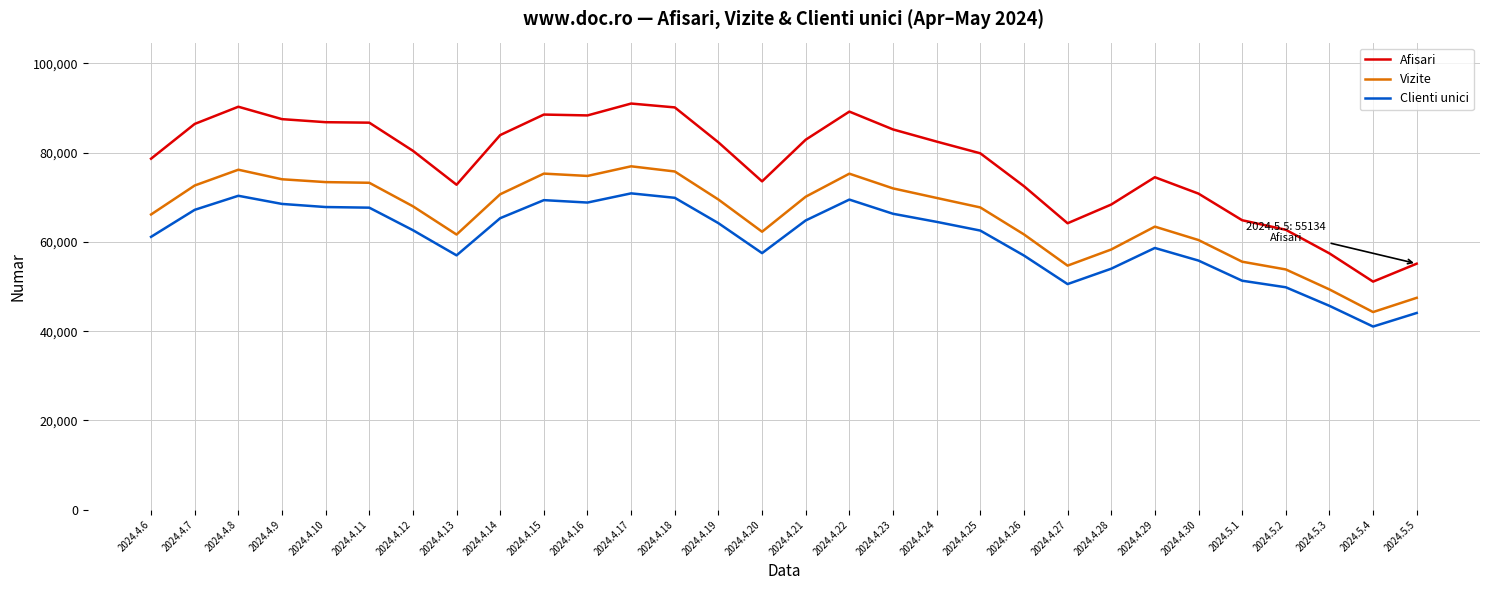

At which label does Afisari first exceed 82321?

2024.4.7